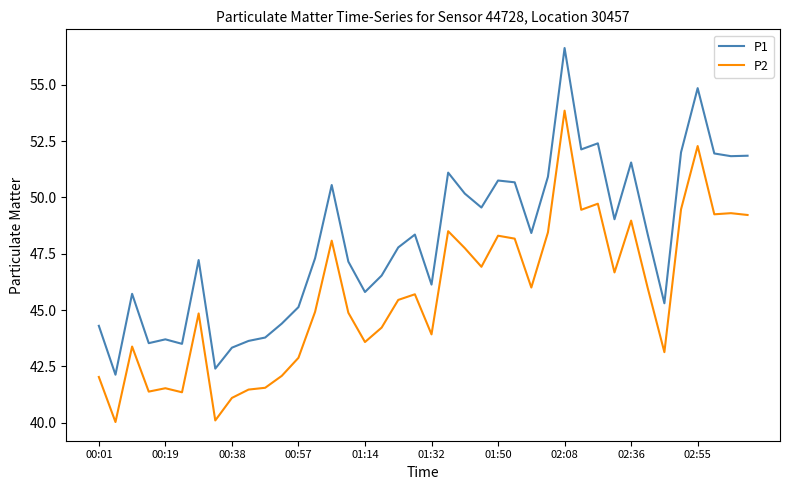

True or false: P2 and P1 cross at least once.

False